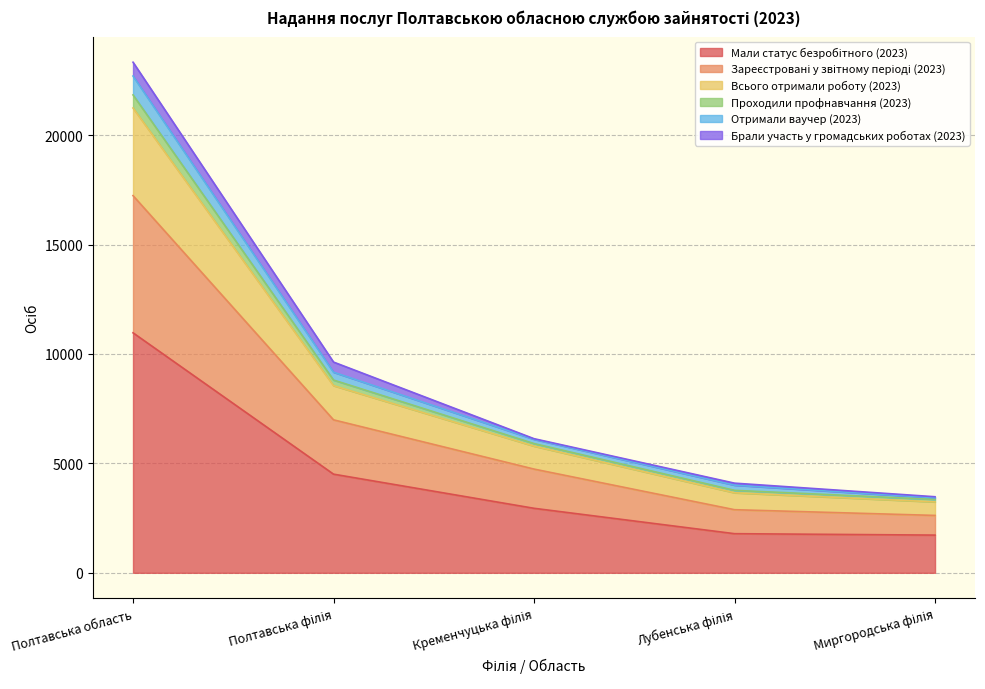

What is the total value across all series at Полтавська область?

23332